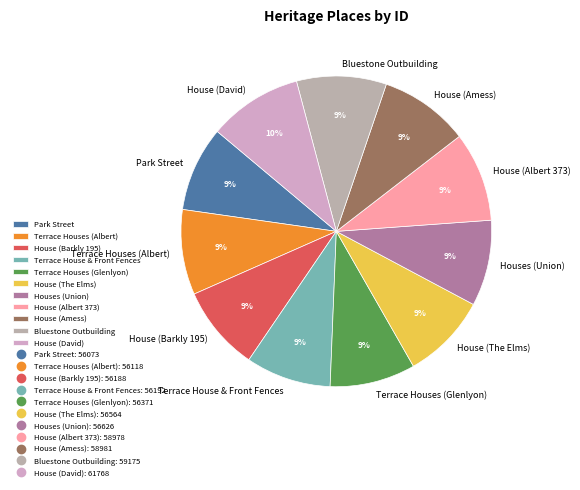

Approximately how many times larger is the value at House (Amess) compared to House (Barkly 195)?

1.0